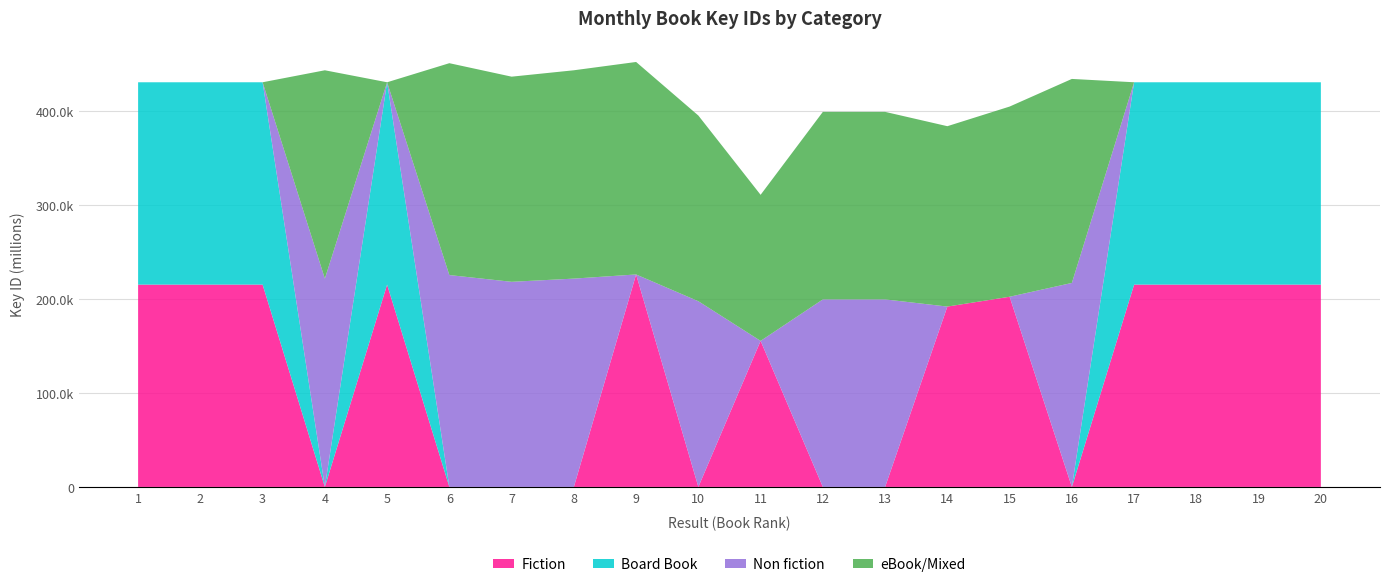

Reading left to right, list all the values displayed in this chart.

Fiction: 1=215187733	2=215188088	3=215191524	4=0	5=215190303	6=0	7=0	8=0	9=225986703	10=0	11=155339808	12=0	13=0	14=191831460	15=202271365	16=0	17=215189309	18=215188698	19=215186173	20=215185342
Board Book: 1=215187733	2=215188088	3=215191524	4=0	5=215190303	6=0	7=0	8=0	9=0	10=0	11=0	12=0	13=0	14=0	15=0	16=0	17=215189309	18=215188698	19=215186173	20=215185342
Non fiction: 1=0	2=0	3=0	4=221567500	5=0	6=225338608	7=218168127	8=221567387	9=0	10=197496740	11=0	12=199454039	13=199453984	14=0	15=0	16=216967742	17=0	18=0	19=0	20=0
eBook/Mixed: 1=0	2=0	3=0	4=221567500	5=0	6=225338608	7=218168127	8=221567387	9=225986703	10=197496740	11=155339808	12=199454039	13=199453984	14=191831460	15=202271365	16=216967742	17=0	18=0	19=0	20=0